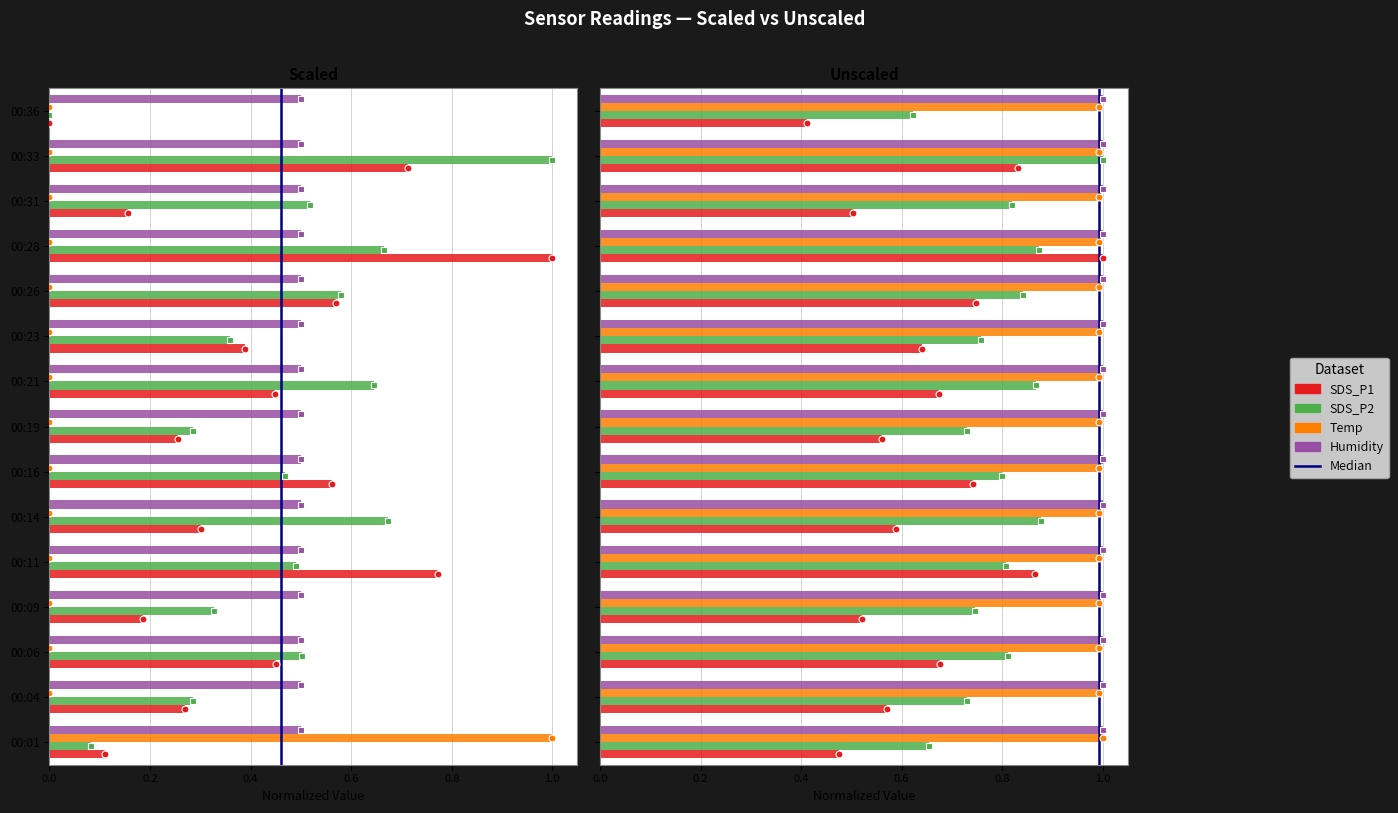

What is the maximum value shown in the chart?

1.0